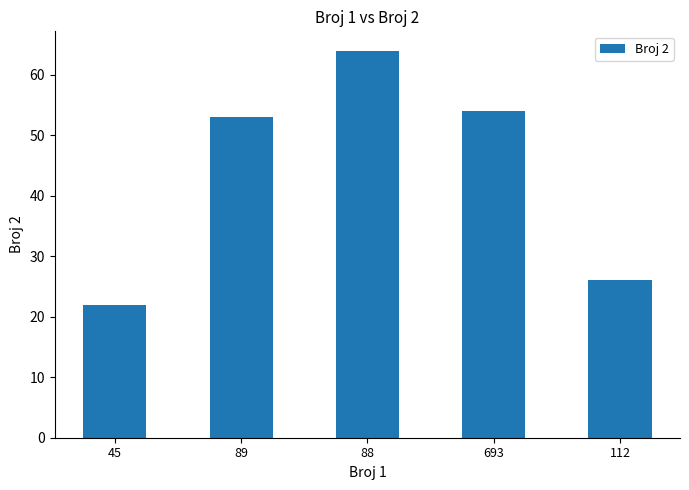

Where is the data nearest to the value 43?

89